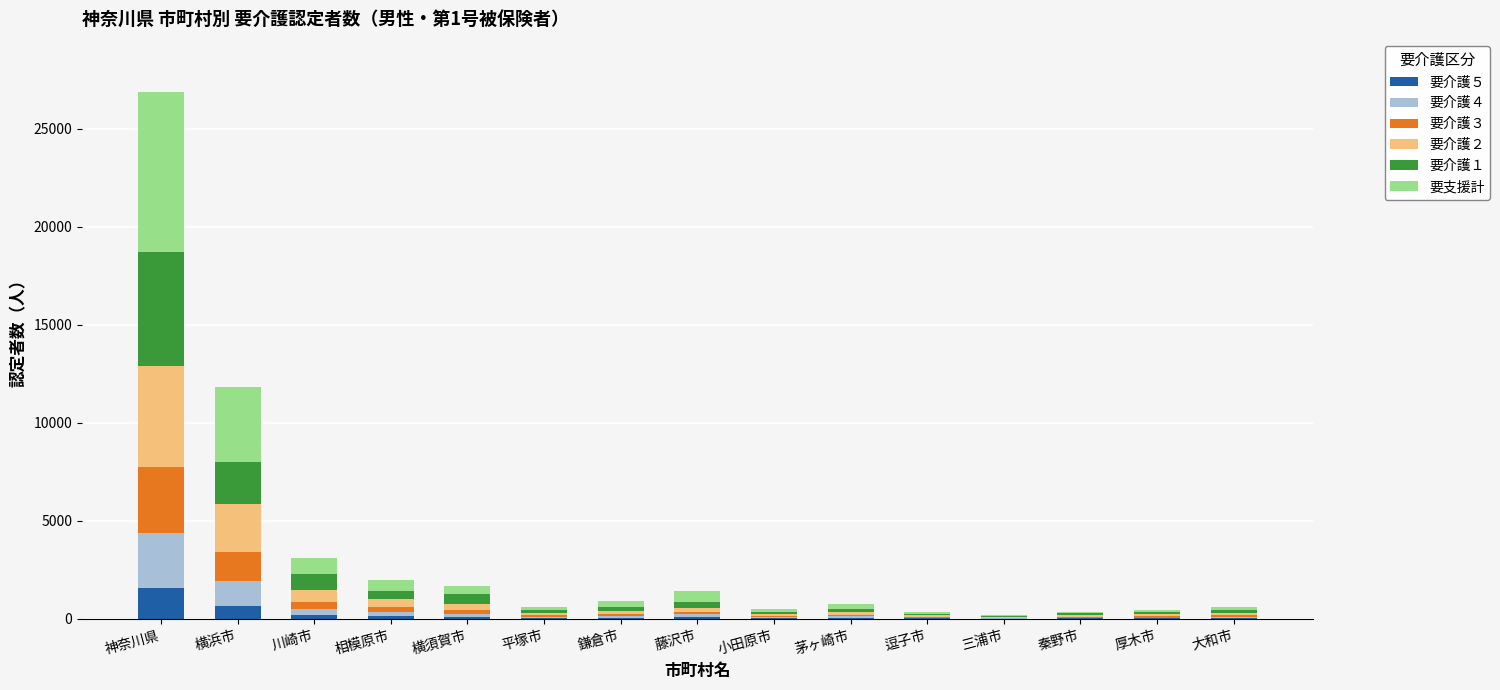

At which category is the sum across all series the highest?

神奈川県